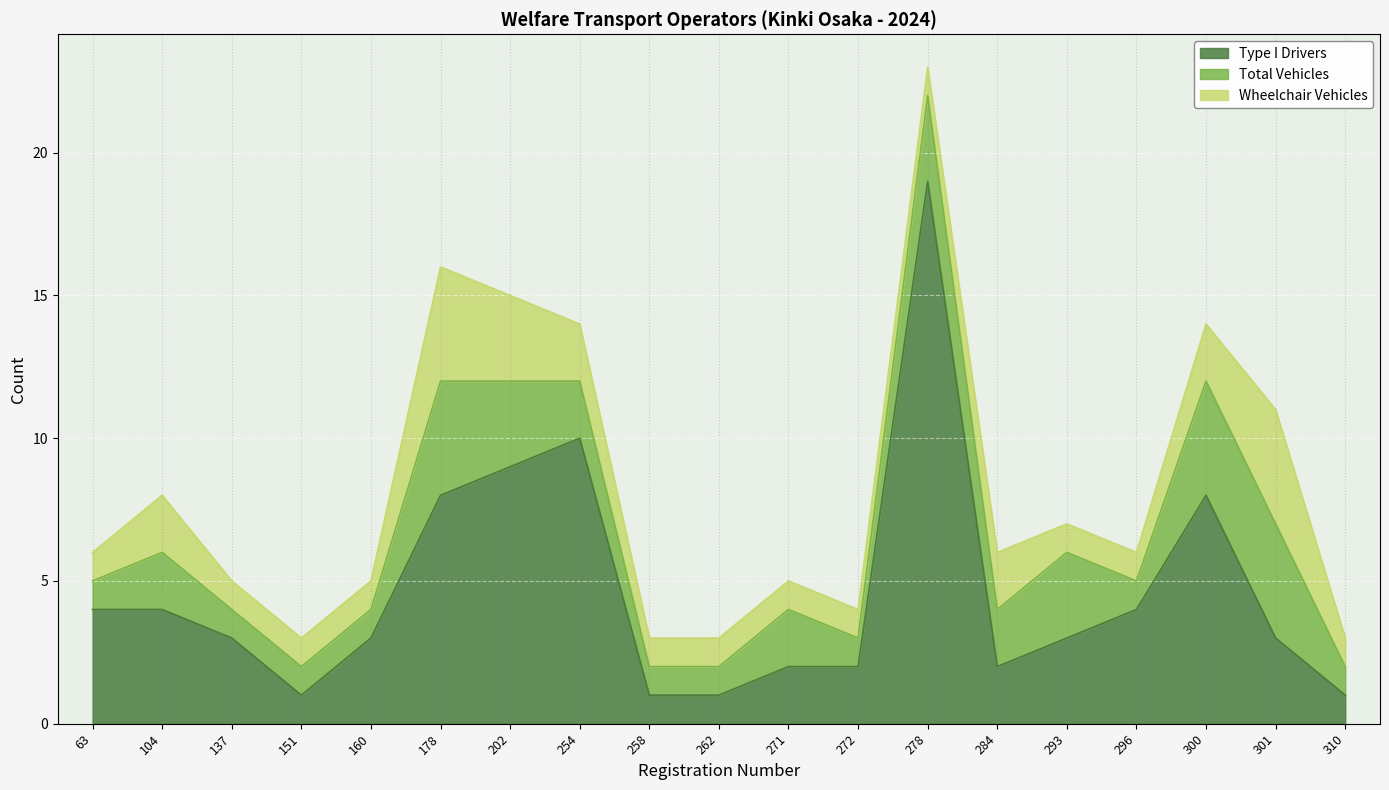

What is the highest value of the Type I Drivers series?

19